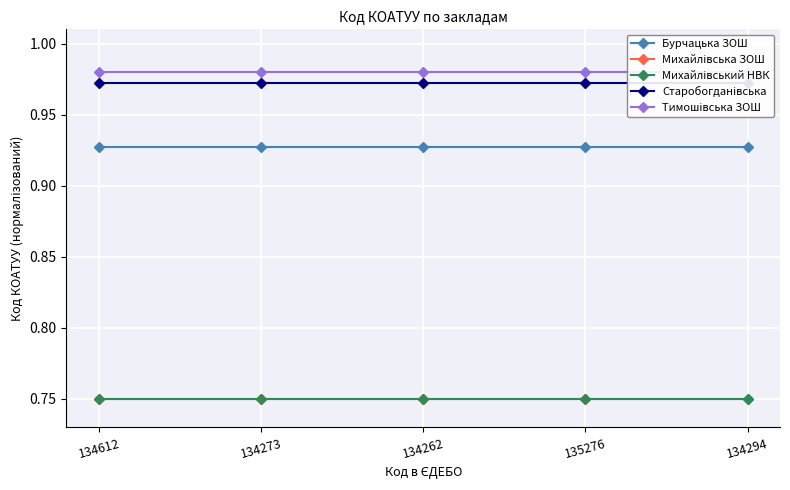

Where is Бурчацька ЗОШ nearest to the value 0?

134612